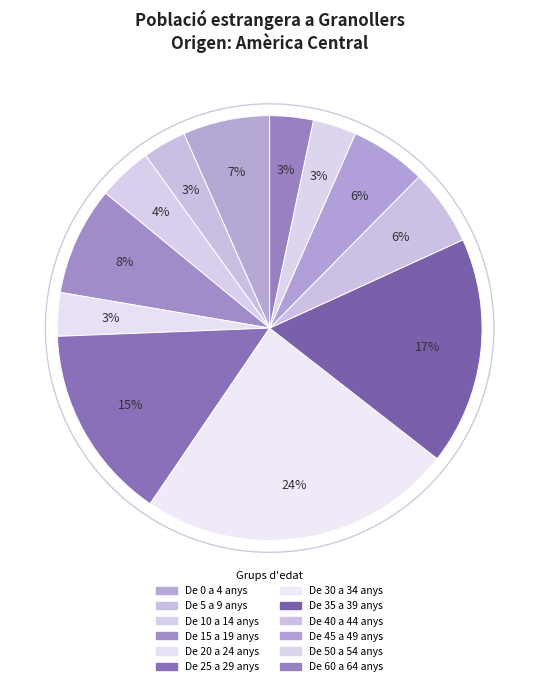

To the nearest percent, what is the combined percentage of De 50 a 54 anys and De 60 a 64 anys?

7%